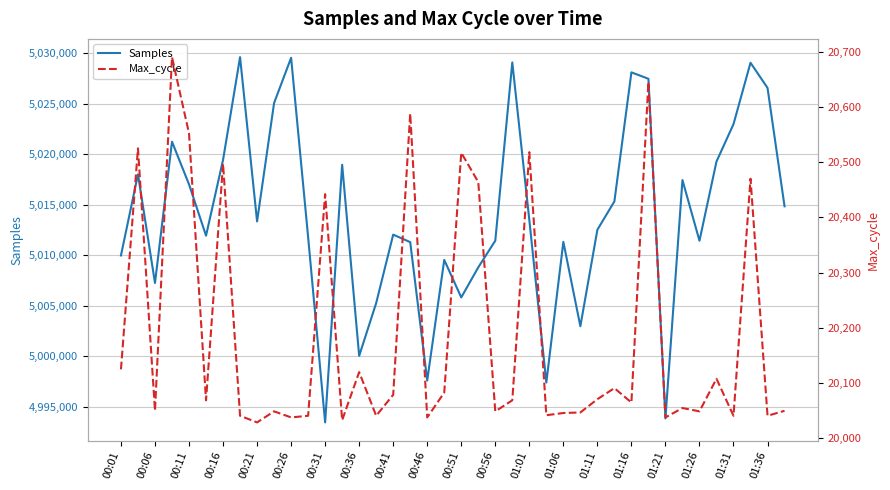

True or false: Max_cycle and Samples cross at least once.

False